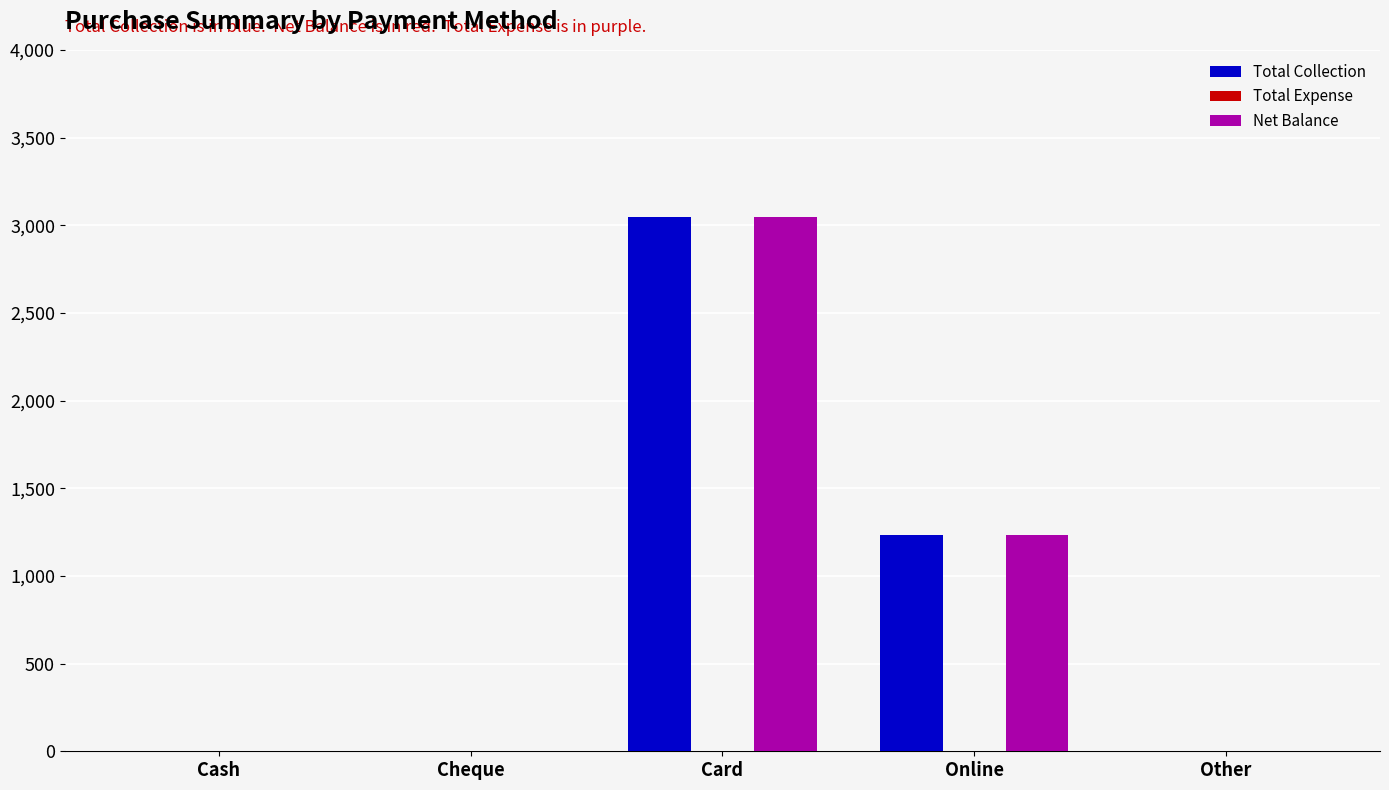

Is the value of Total Collection at Cheque greater than the value of Net Balance at Card?

No